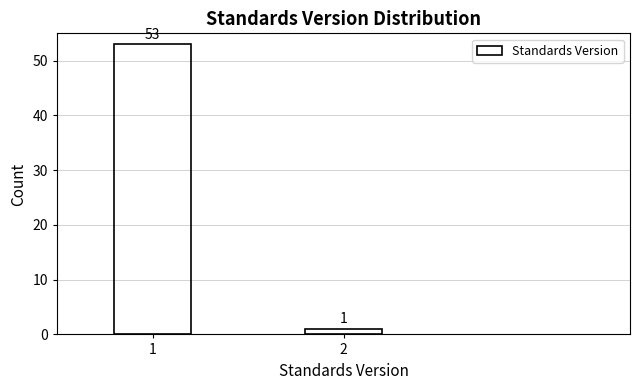

Reading right to left, list all the values displayed in this chart.

1	53